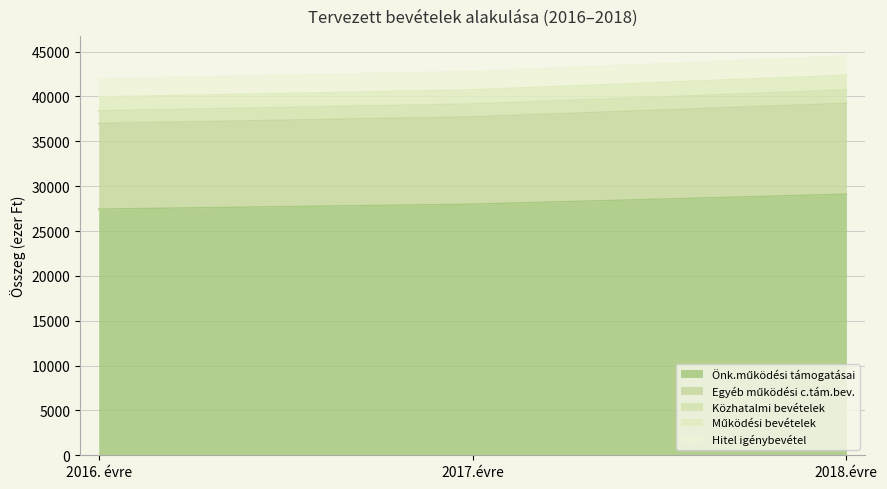

How many data points does each series have?

3